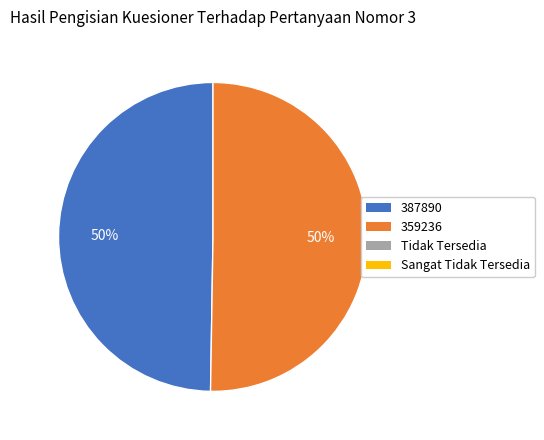

To the nearest percent, what is the average slice percentage?

50%